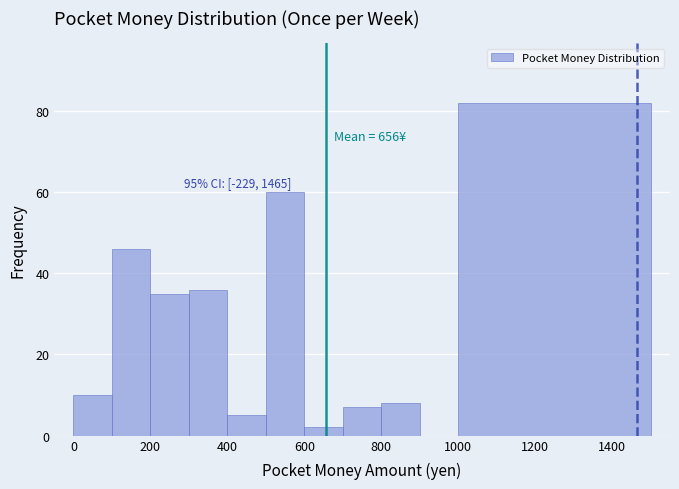

Which range on the x-axis has the tallest bar?

1000 to 1500